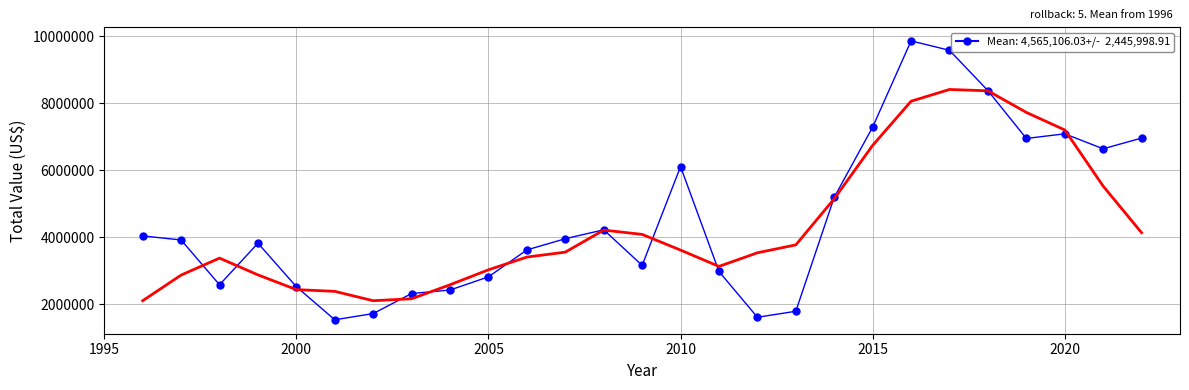

Where does the data first go above 3924786?

1996